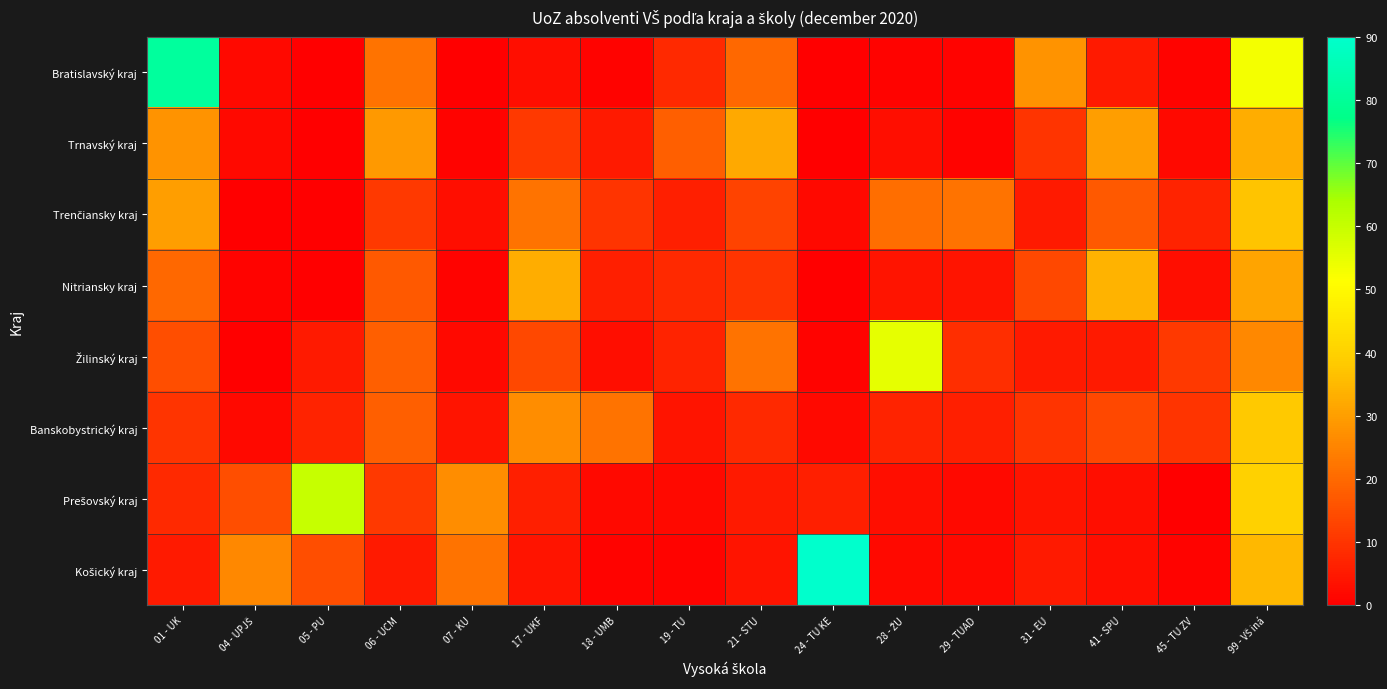

List the series in order of their peak value, highest first.

Košický kraj, Bratislavský kraj, Prešovský kraj, Žilinský kraj, Banskobystrický kraj, Trenčiansky kraj, Nitriansky kraj, Trnavský kraj